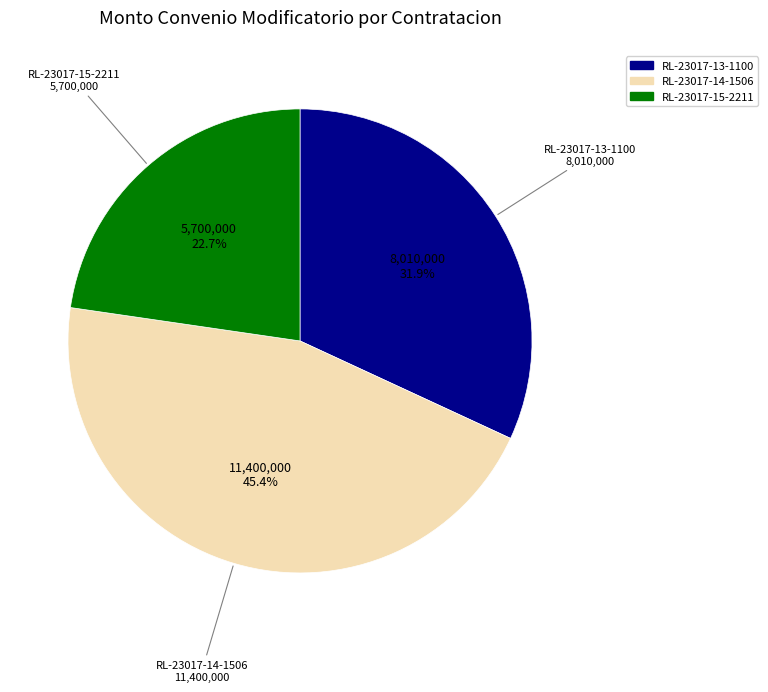

To the nearest percent, what is the difference between the largest and smallest slice percentages?

23%